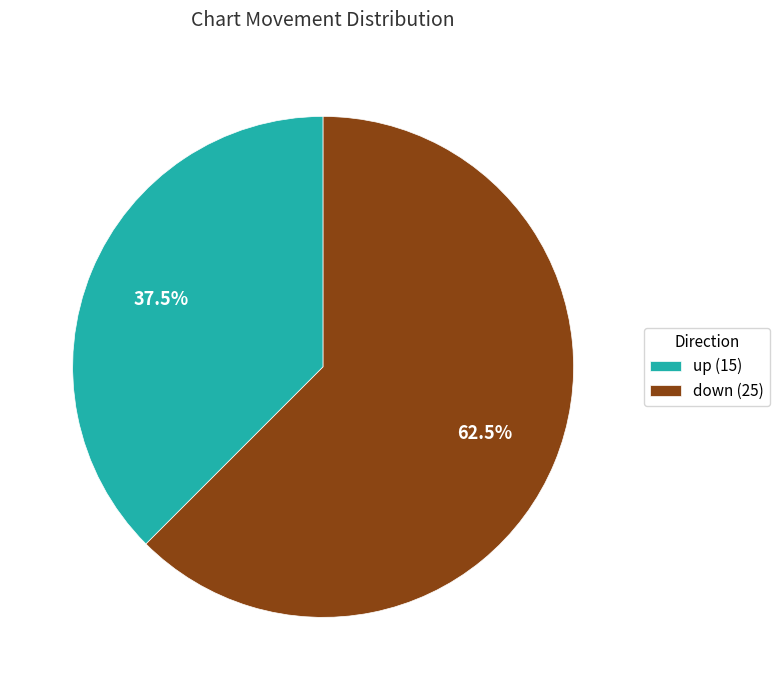

How many slices are in this pie chart?

2